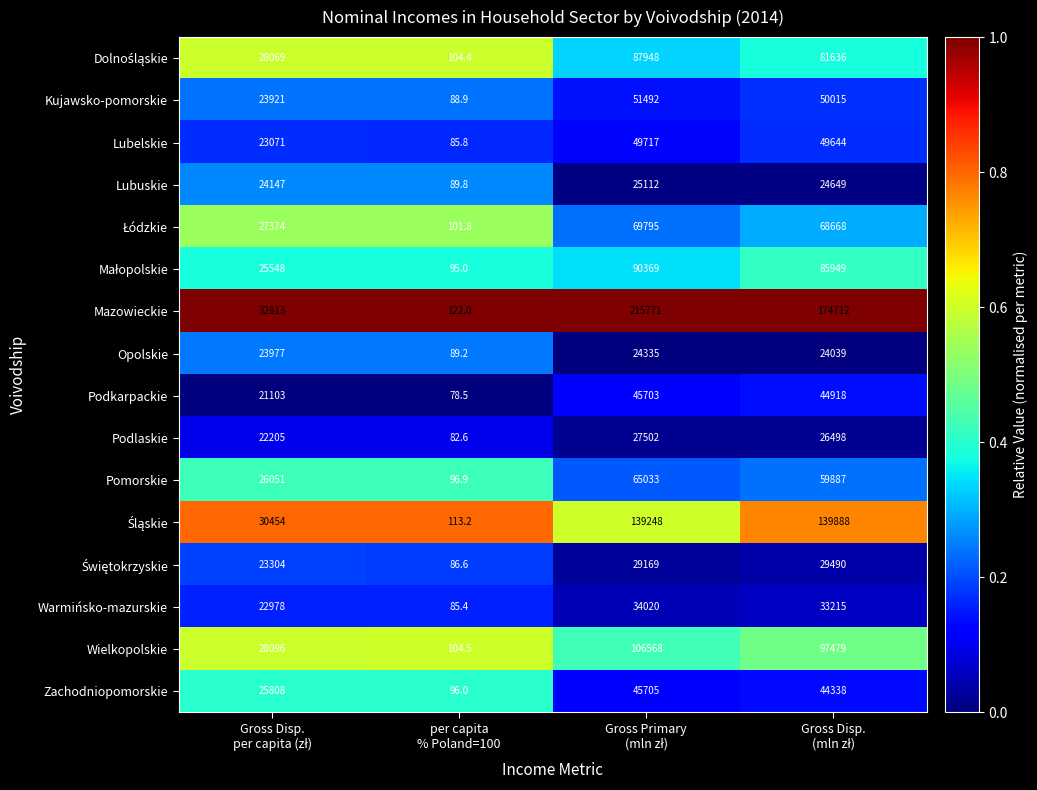

Which series has the widest spread of values?

Mazowieckie